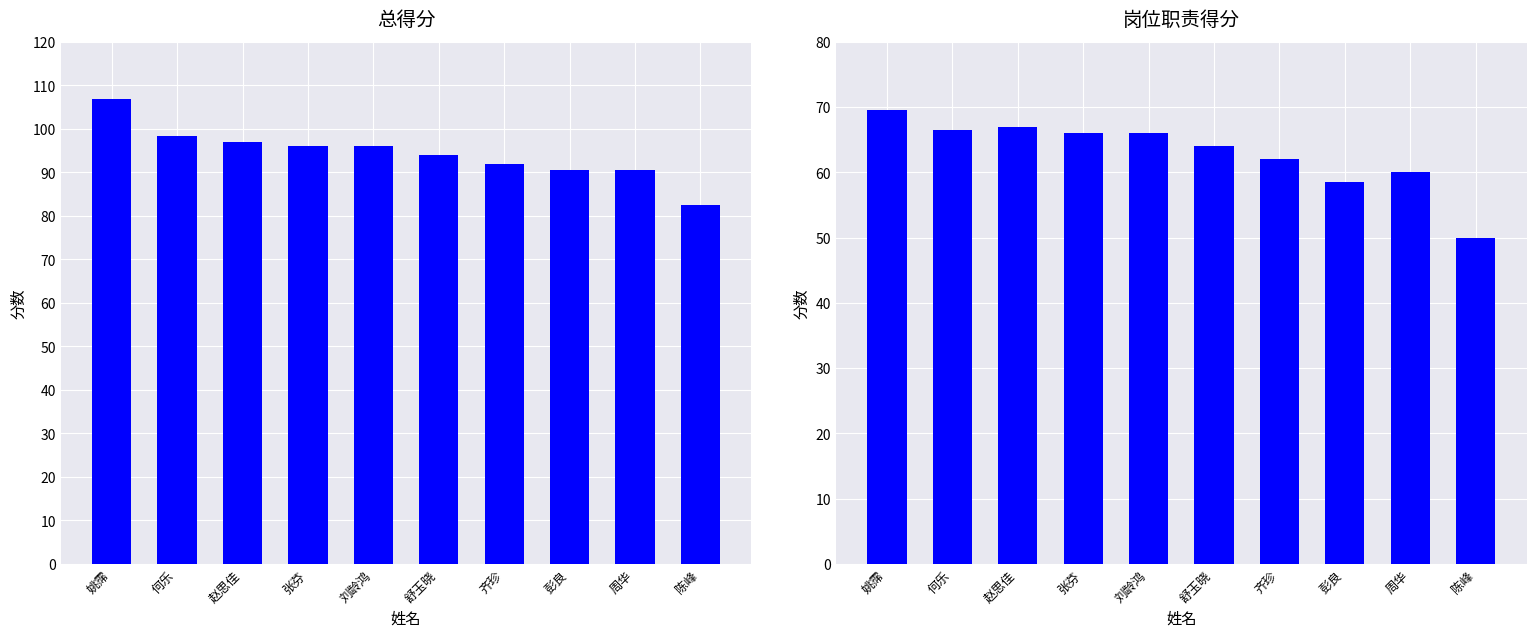

Which series has the largest total across all categories?

总得分